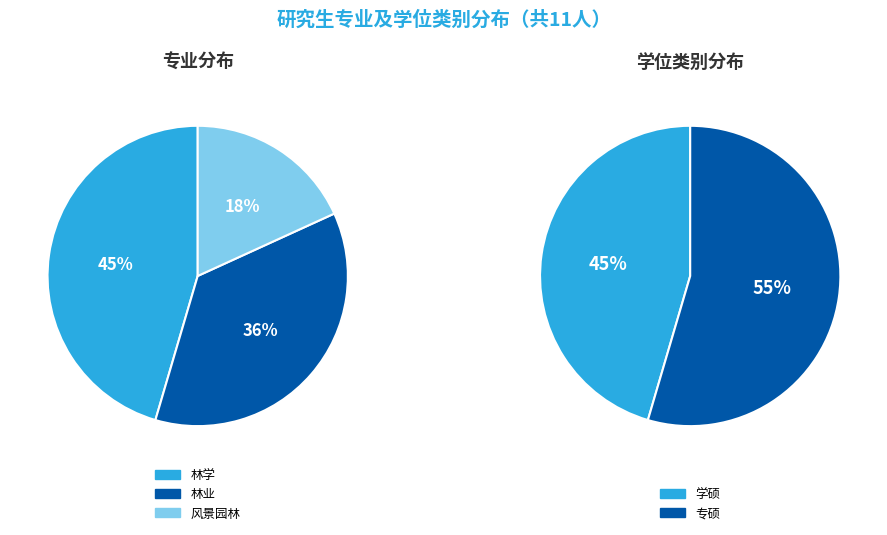

Is the sum of 风景园林 and 林学 greater than half?

Yes